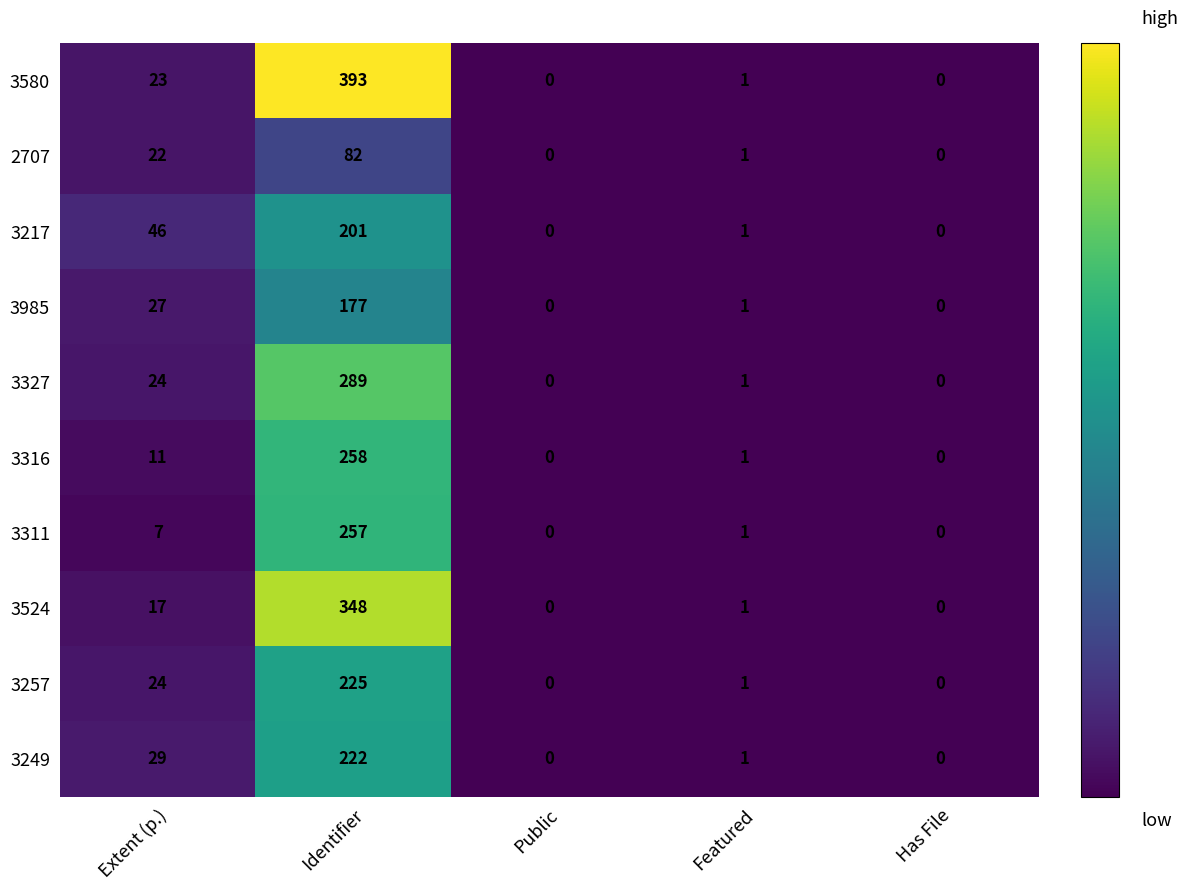

Count the number of data series in this chart.

10